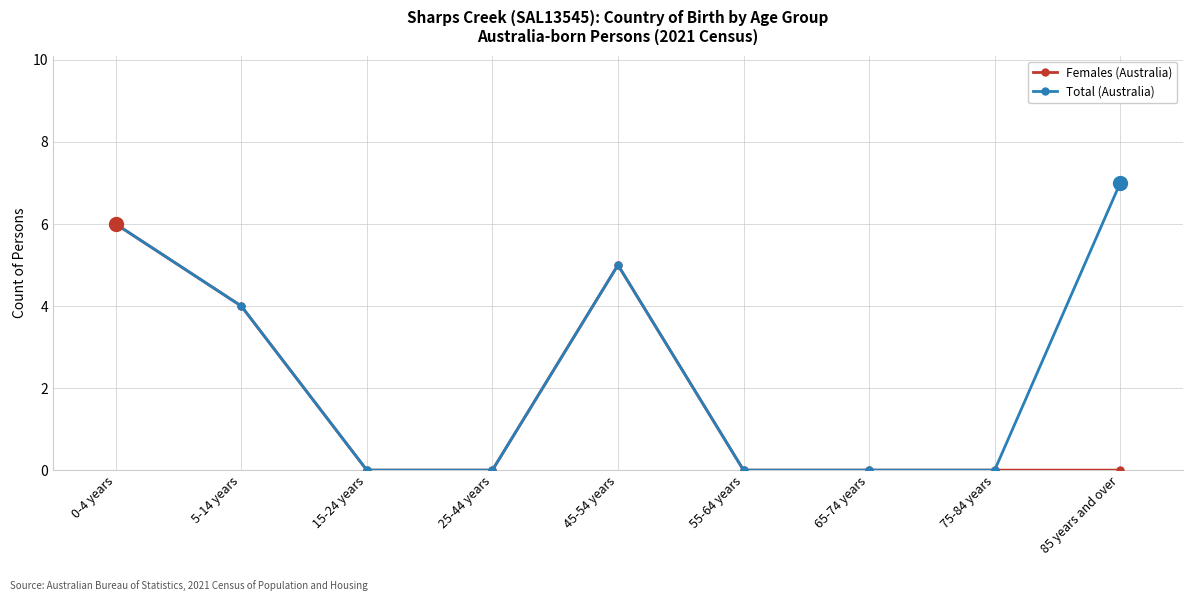

True or false: Total (Australia) has a value of 9 at 0-4 years.

False